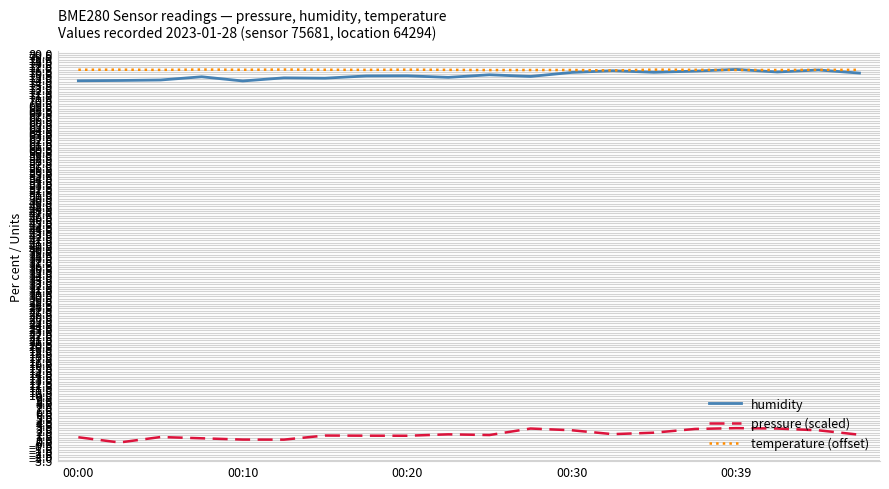

What is the greatest value displayed?

76.5